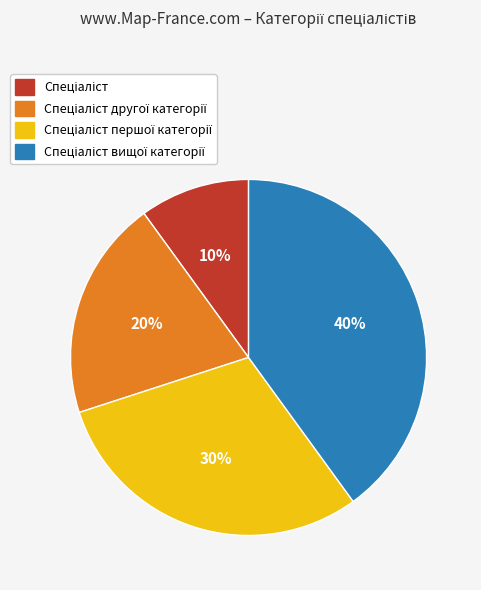

How many segments does this pie chart have?

4